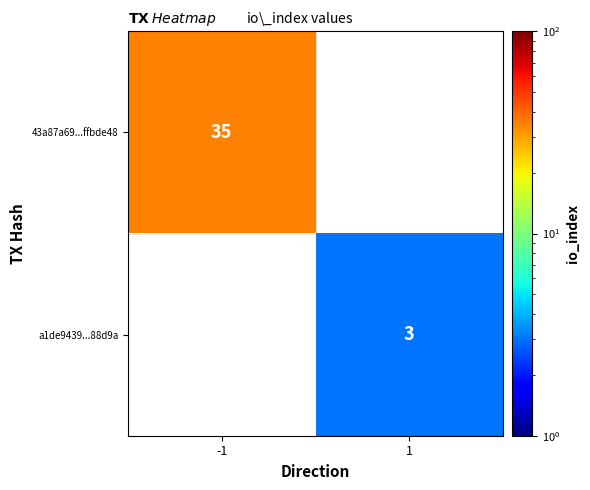

Is the value of 43a87a69...ffbde48 at -1 greater than the value of a1de9439...88d9a at 1?

Yes